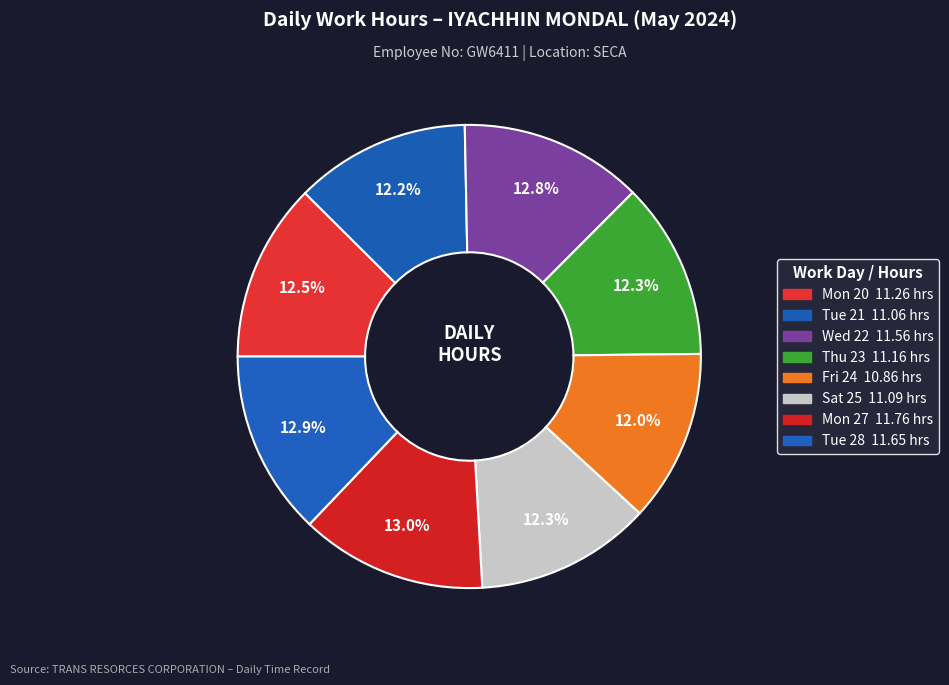

How many slices are in this pie chart?

8